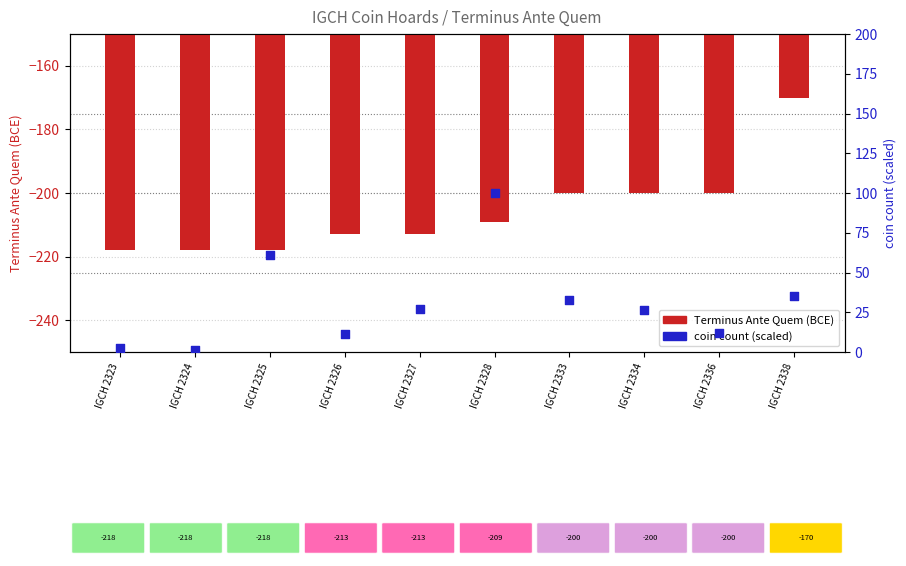

Which series has the largest Y range (max minus min)?

coin count (scaled)